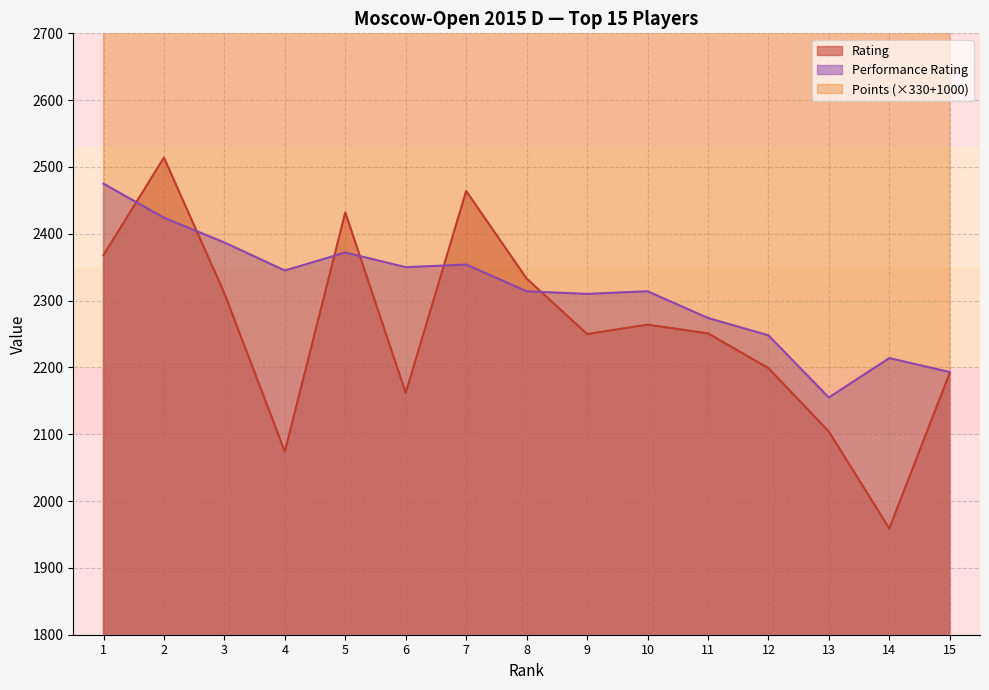

What is the difference between the highest and lowest values at 7?

791